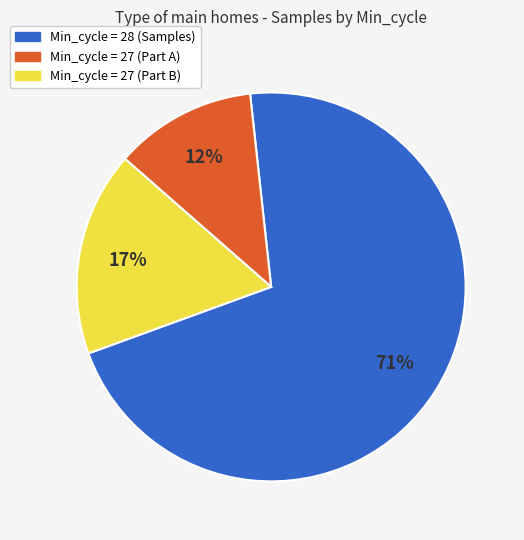

To the nearest percent, what is the average slice percentage?

33%